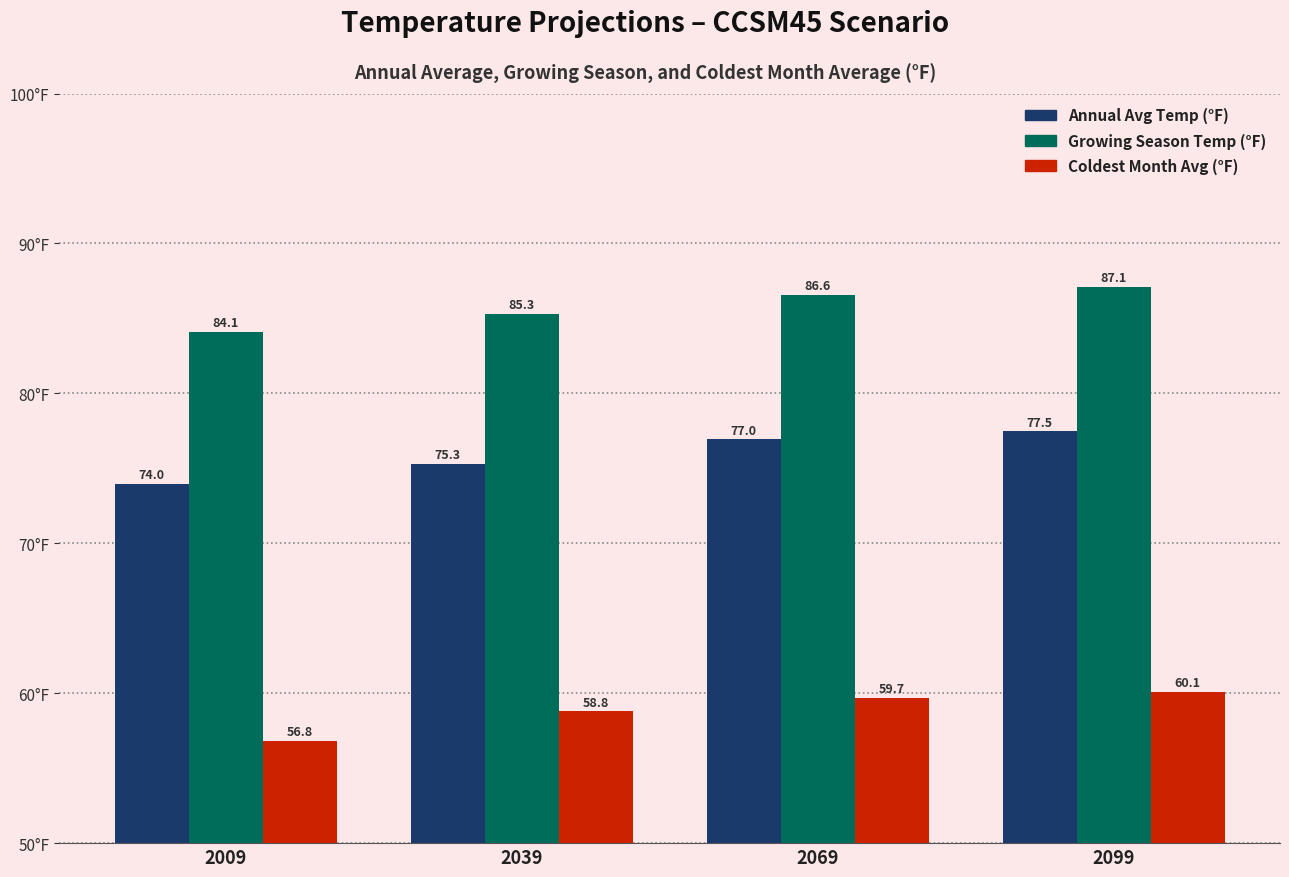

Rank the series at 2099 from lowest to highest value.

Coldest Month Avg (°F), Annual Avg Temp (°F), Growing Season Temp (°F)